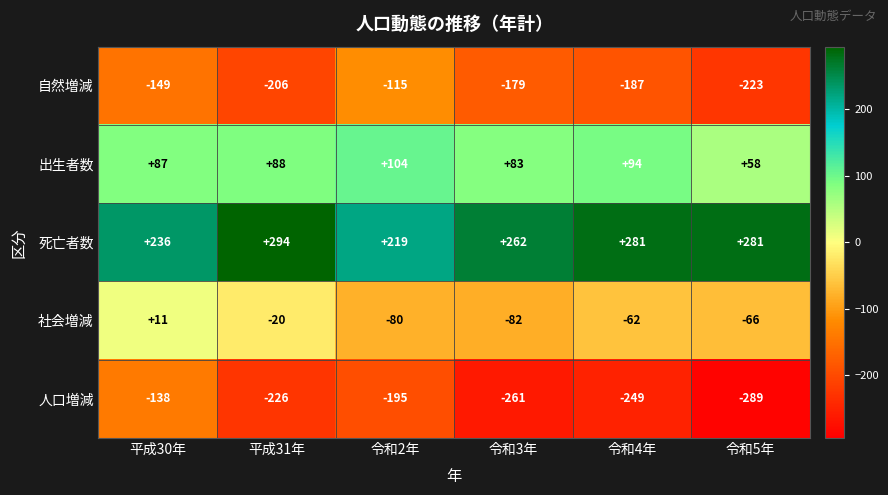

Which series has the widest spread of values?

人口増減